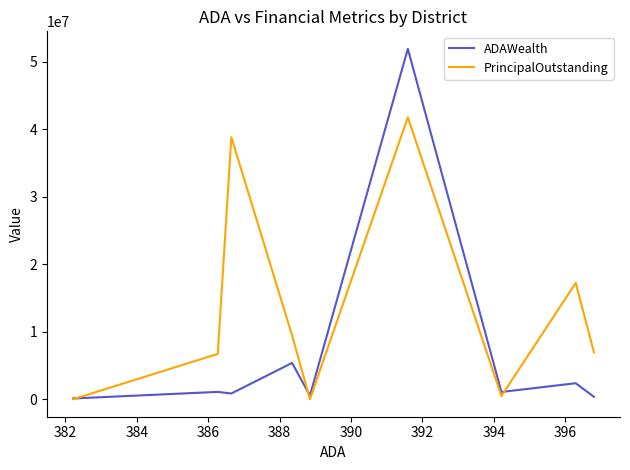

How many intersections are there between PrincipalOutstanding and ADAWealth?

3